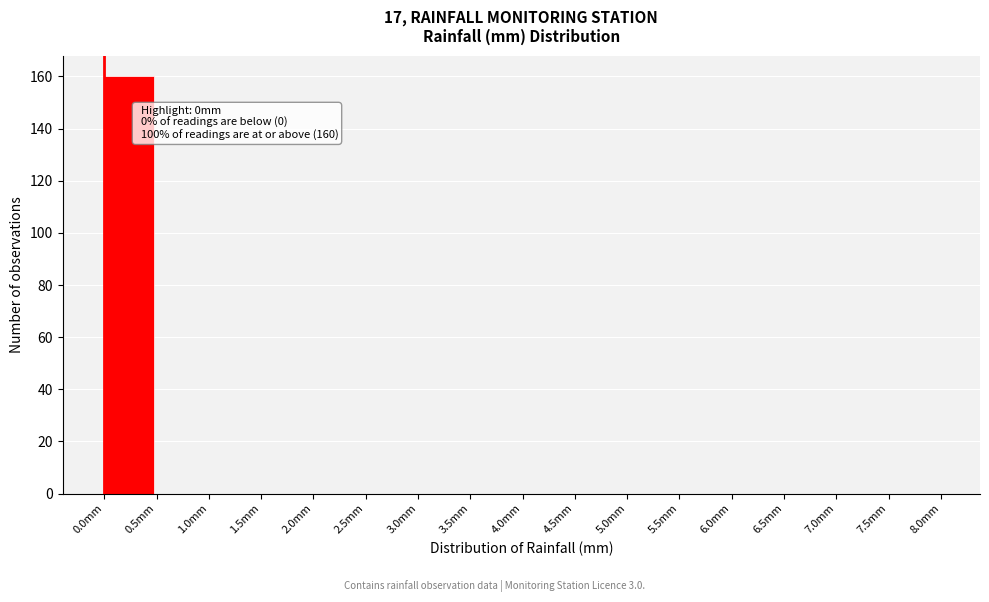

Over which range of the x-axis is the bar tallest?

0.0 to 0.5